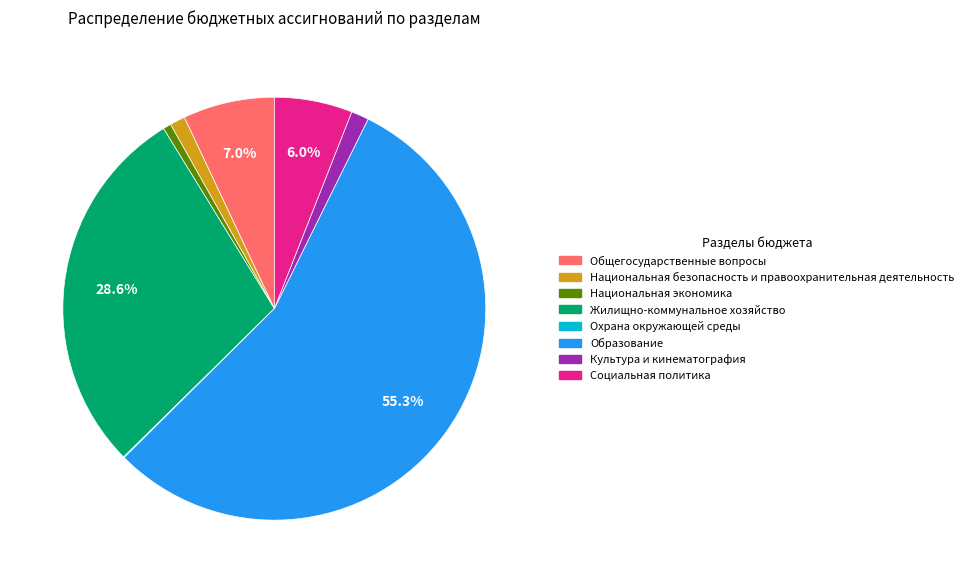

Which has a higher value, Социальная политика or Национальная экономика?

Социальная политика